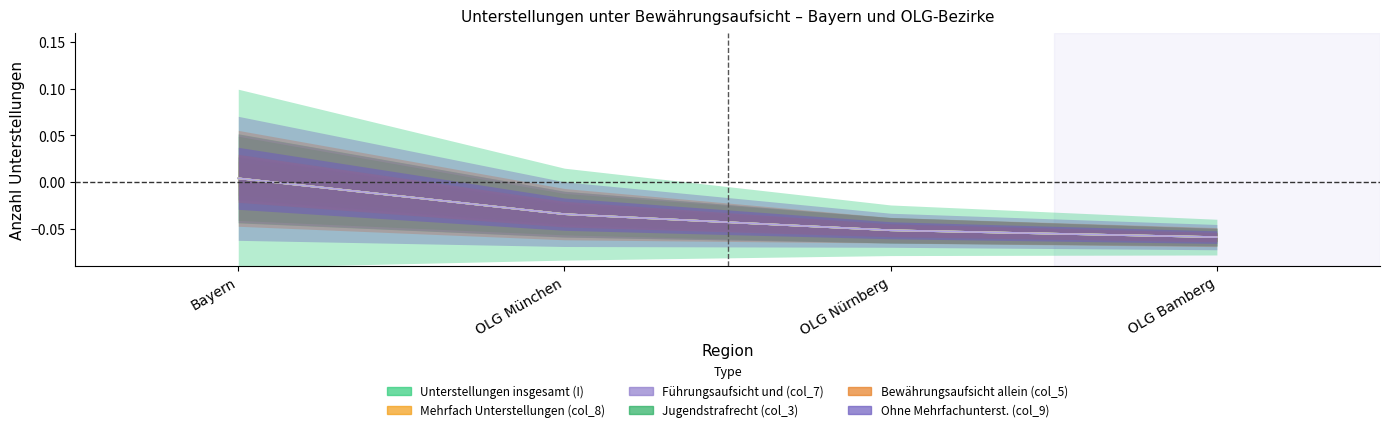

How many positive values does the Jugendstrafrecht (col_3) series have?

1